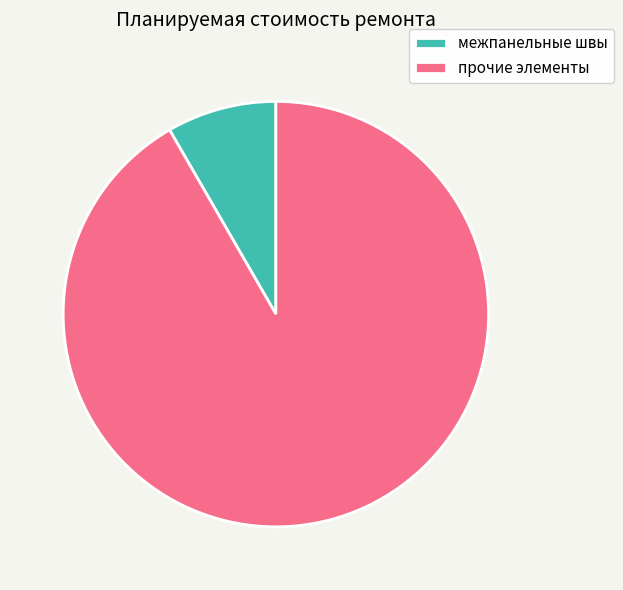

How many slices are in this pie chart?

2